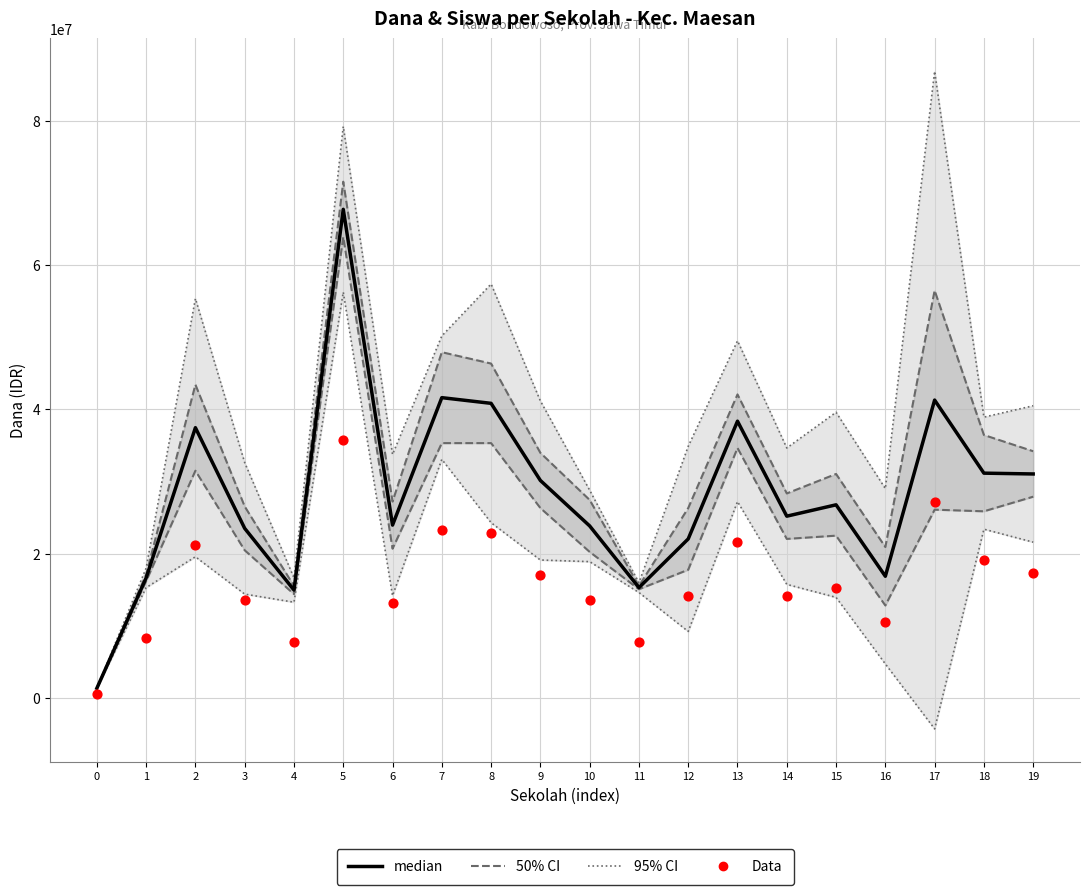

Which series has the largest Y range (max minus min)?

95% CI (outer)